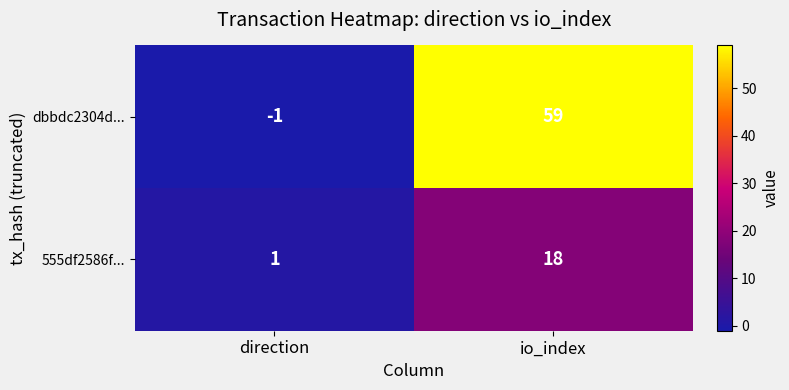

Count the number of categories in the chart.

2